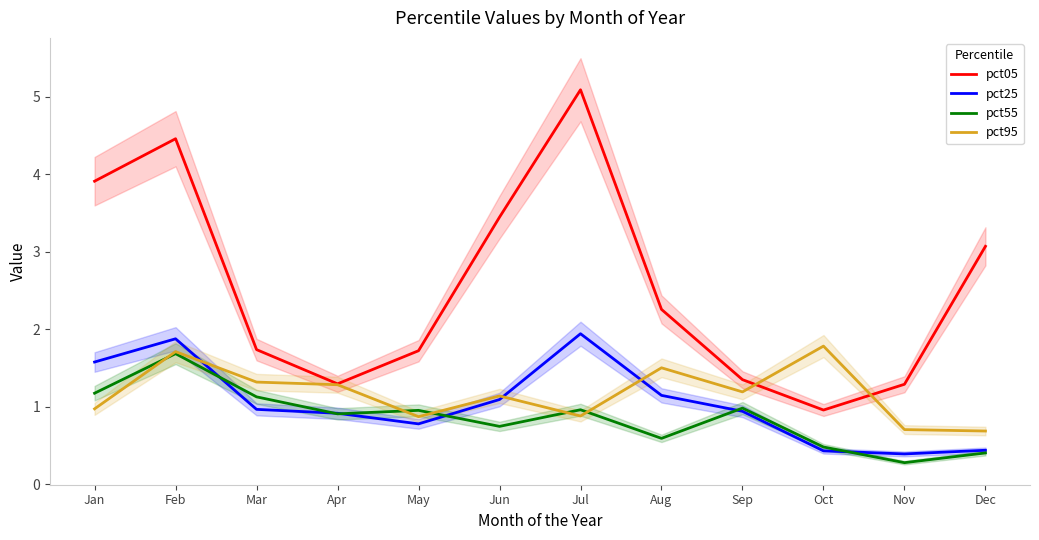

True or false: pct25 and pct05 intersect in this chart.

False